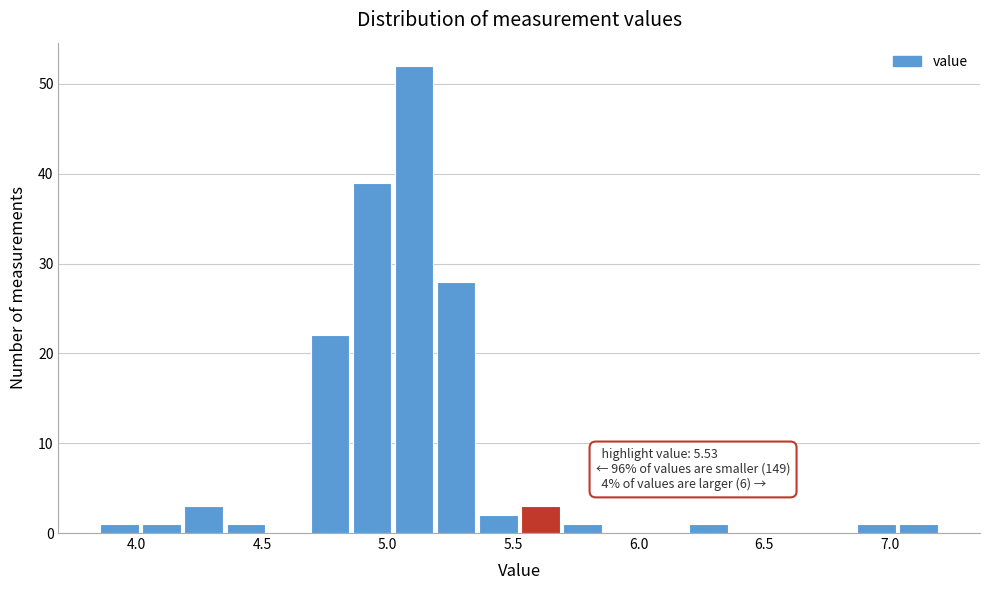

Read against the x-axis, roughly where is the centre of the tallest bar?

5.10